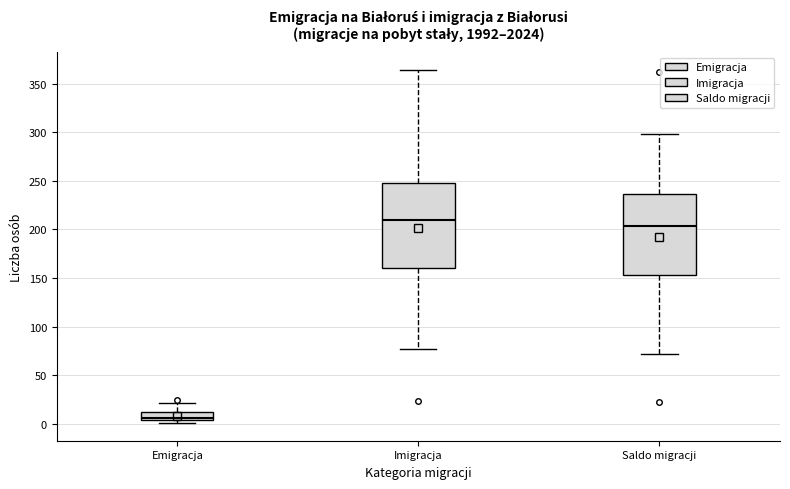

Reading left to right, read every box against the y-axis: the position of its median line, the range the box covers, and the ends of its whiskers. The values are not printed on the chart, so give them approximately, as read against the axis.

Emigracja: median 5 (just above the box's lower edge), box 5 to 10, whiskers 0 to 20
Imigracja: median 210, box 160 to 250, whiskers 75 to 365
Saldo migracji: median 205, box 155 to 235, whiskers 70 to 300